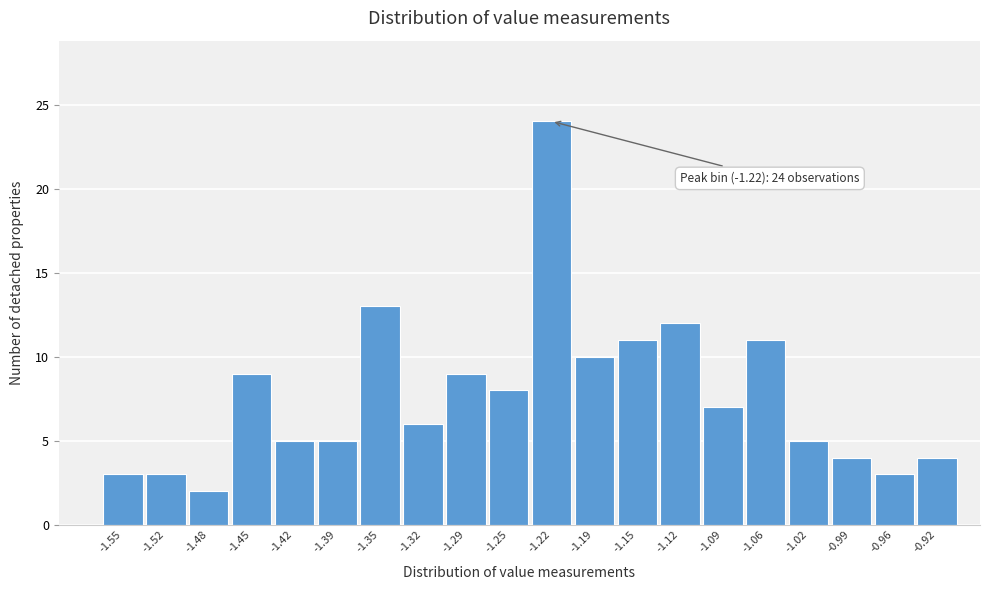

Reading left to right, what are all the values shown in this chart?

-1.55=3	-1.52=3	-1.48=2	-1.45=9	-1.42=5	-1.39=5	-1.35=13	-1.32=6	-1.29=9	-1.25=8	-1.22=24	-1.19=10	-1.15=11	-1.12=12	-1.09=7	-1.06=11	-1.02=5	-0.99=4	-0.96=3	-0.92=4